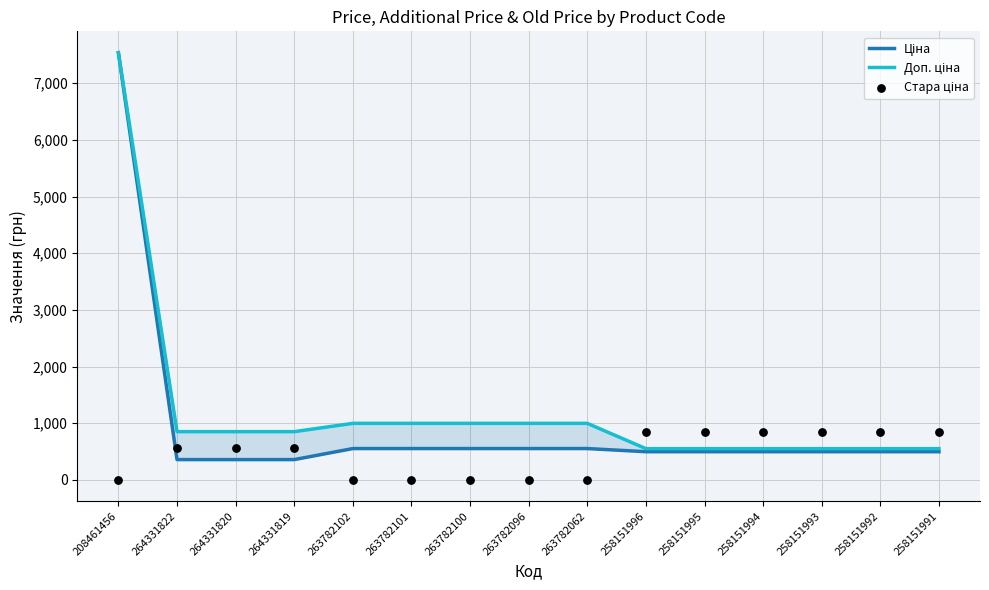

Which series contains the lowest Y value?

Стара ціна